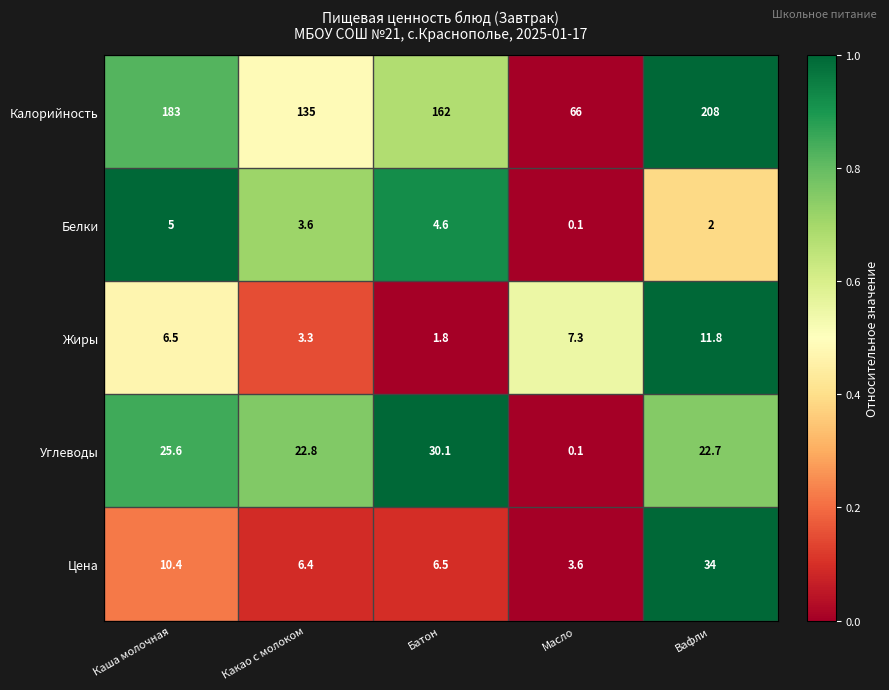

Reading right to left, extract all data points from this chart.

Калорийность: Вафли=208.0	Масло=66.0	Батон=162.0	Какао с молоком=135.0	Каша молочная=183.0
Белки: Вафли=2.0	Масло=0.1	Батон=4.6	Какао с молоком=3.6	Каша молочная=5.0
Жиры: Вафли=11.8	Масло=7.3	Батон=1.8	Какао с молоком=3.3	Каша молочная=6.5
Углеводы: Вафли=22.7	Масло=0.1	Батон=30.1	Какао с молоком=22.8	Каша молочная=25.6
Цена: Вафли=34.0	Масло=3.6	Батон=6.5	Какао с молоком=6.4	Каша молочная=10.4